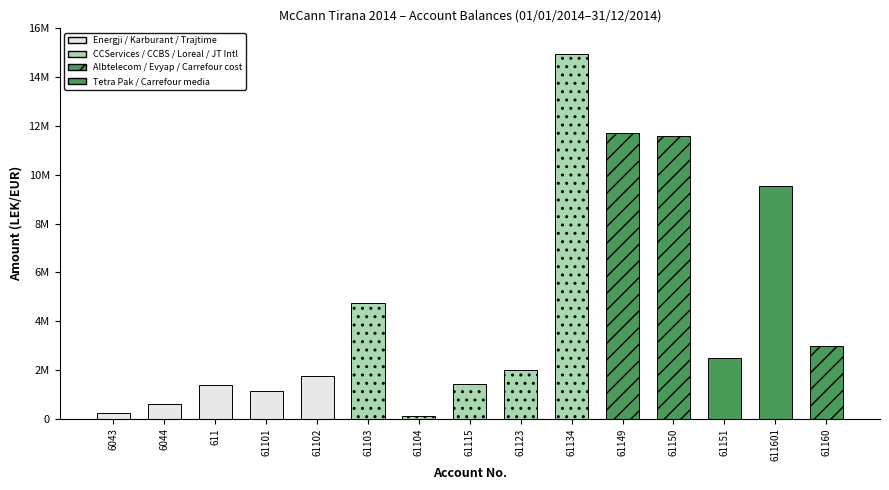

The chart shows a value of 9536057.6 at 611601. True or false?

True